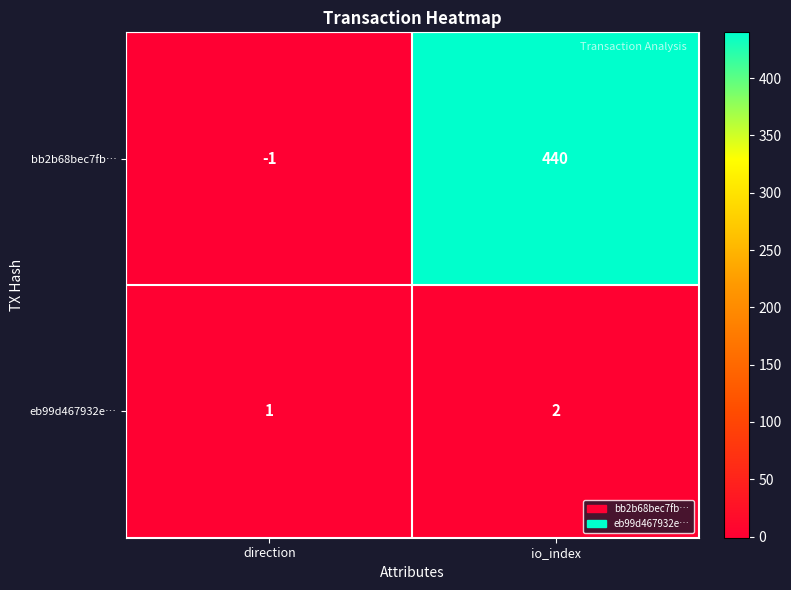

List the series in order of their peak value, lowest first.

eb99d467932e…, bb2b68bec7fb…